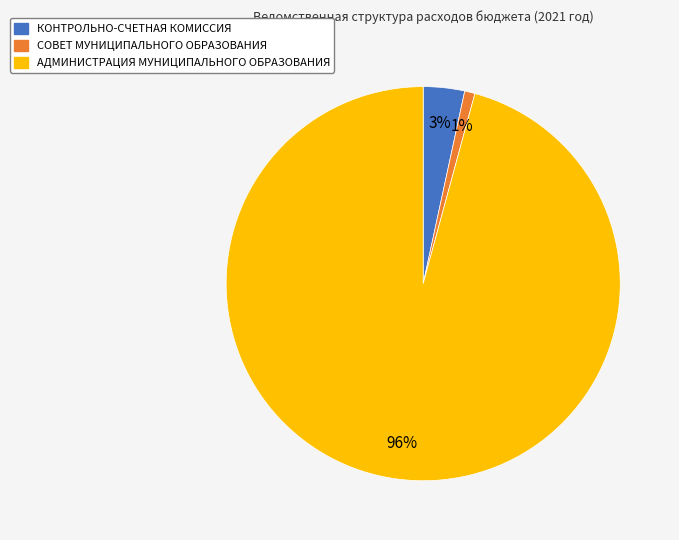

What is the smallest slice in the pie chart?

СОВЕТ МУНИЦИПАЛЬНОГО ОБРАЗОВАНИЯ